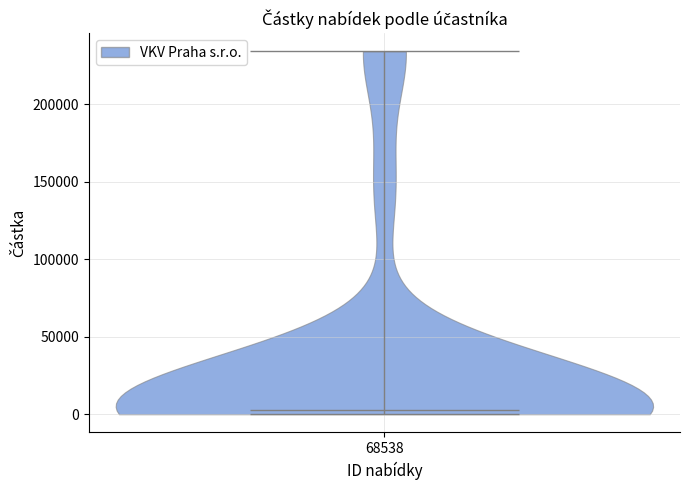

Read this violin plot against the y-axis: where its median line is, and the lowest and highest points the violin reaches. The values are not printed on the chart, so give them approximately, as read against the axis.

median line 5000, lowest point 0, highest point 235000